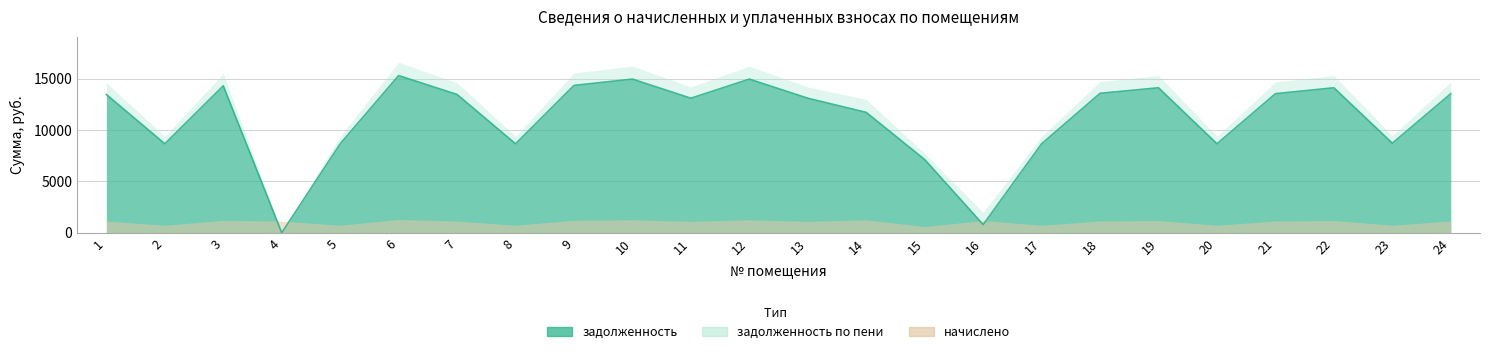

At which label is начислено closest to 946?

11